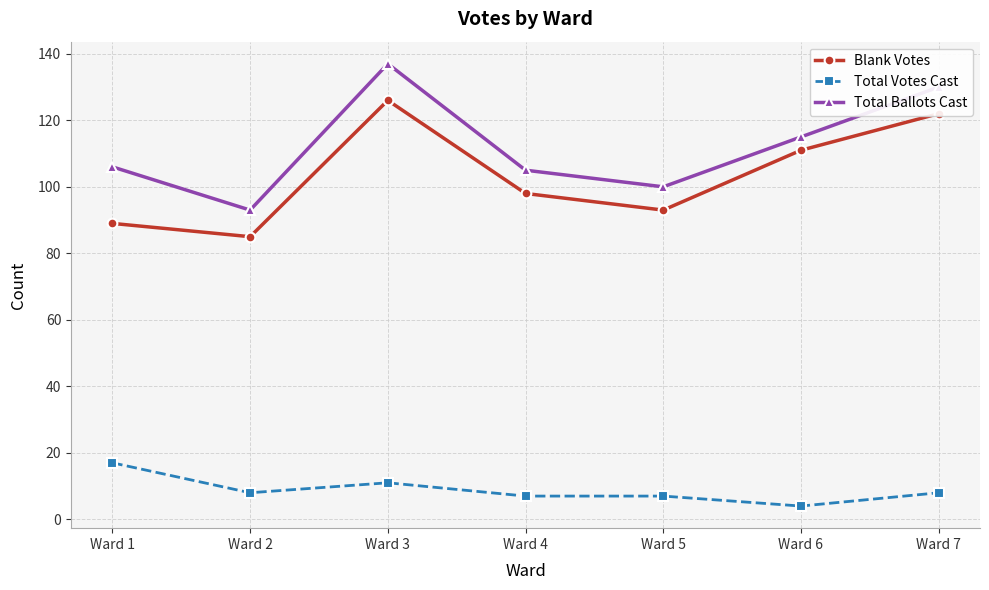

What is the value of the Total Ballots Cast point at the 6th from the left?

115